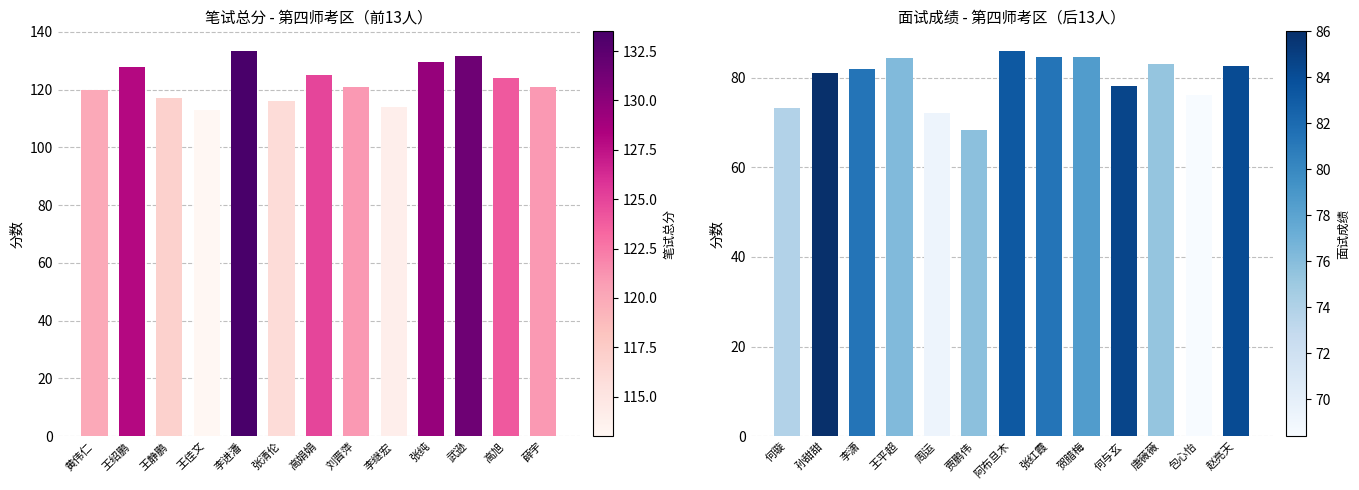

Rank the series at 王佳文 from highest to lowest value.

笔试总分, 面试成绩